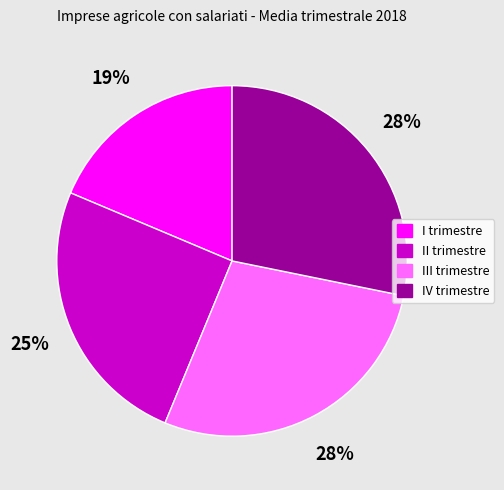

To the nearest percent, what is the difference between the II trimestre and I trimestre slice percentages?

6%